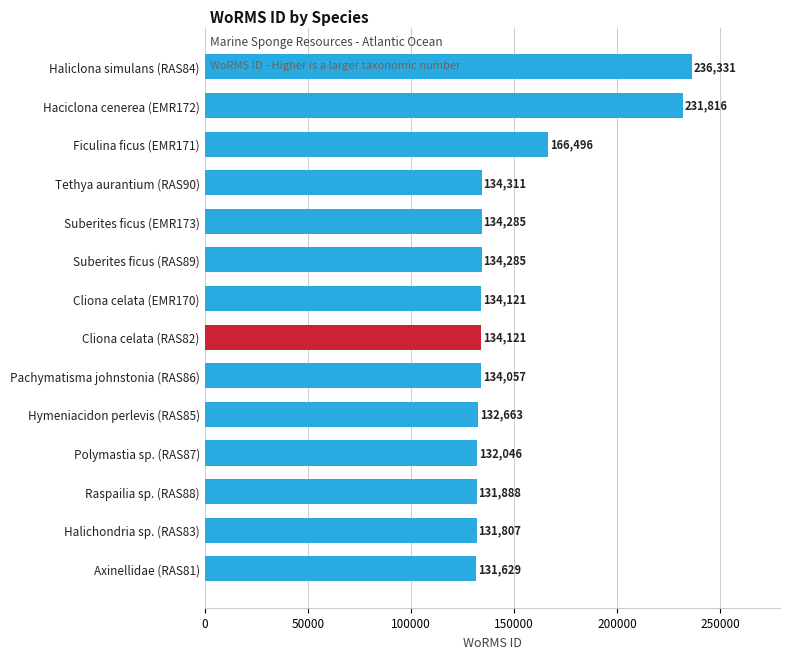

The chart shows a value of 134057 at Pachymatisma johnstonia (RAS86). True or false?

True